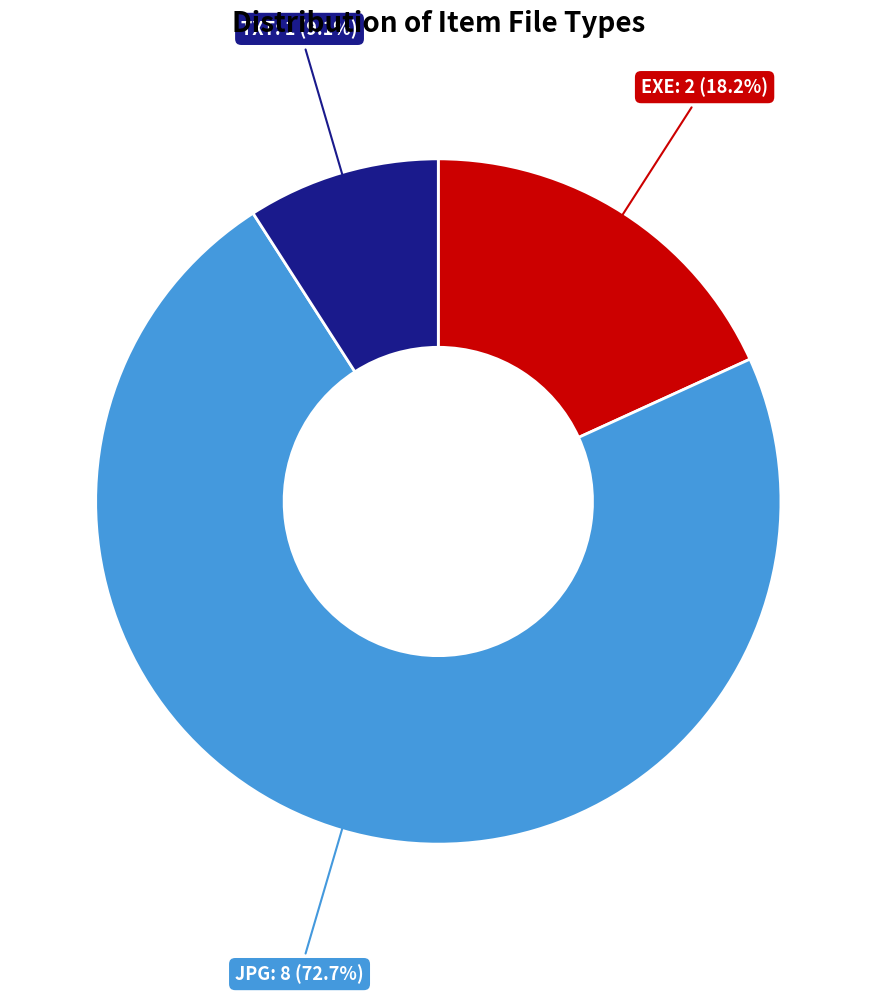

Does any single category account for the majority?

Yes